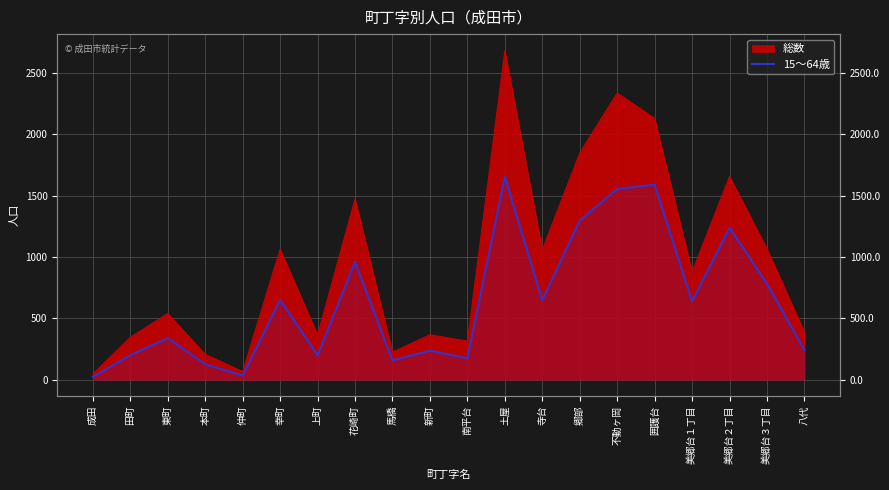

True or false: the data shows 250 at 馬橋.

False